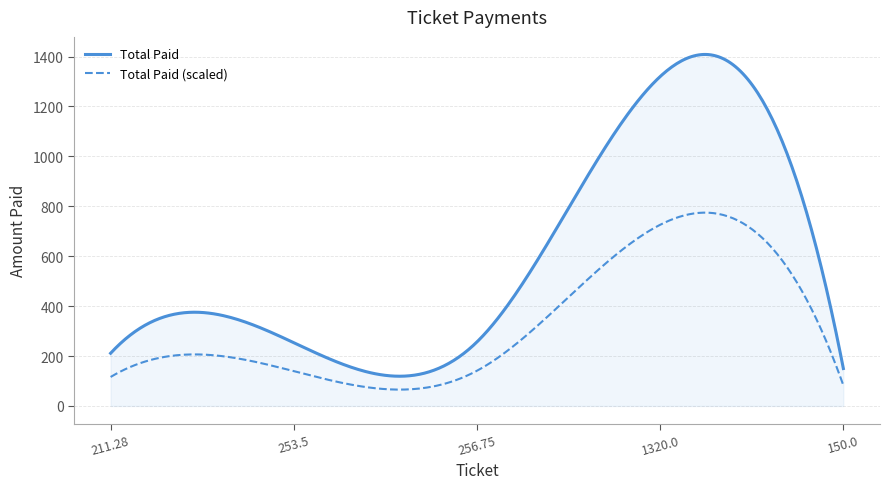

True or false: Total Paid (scaled) and Total Paid cross at least once.

False